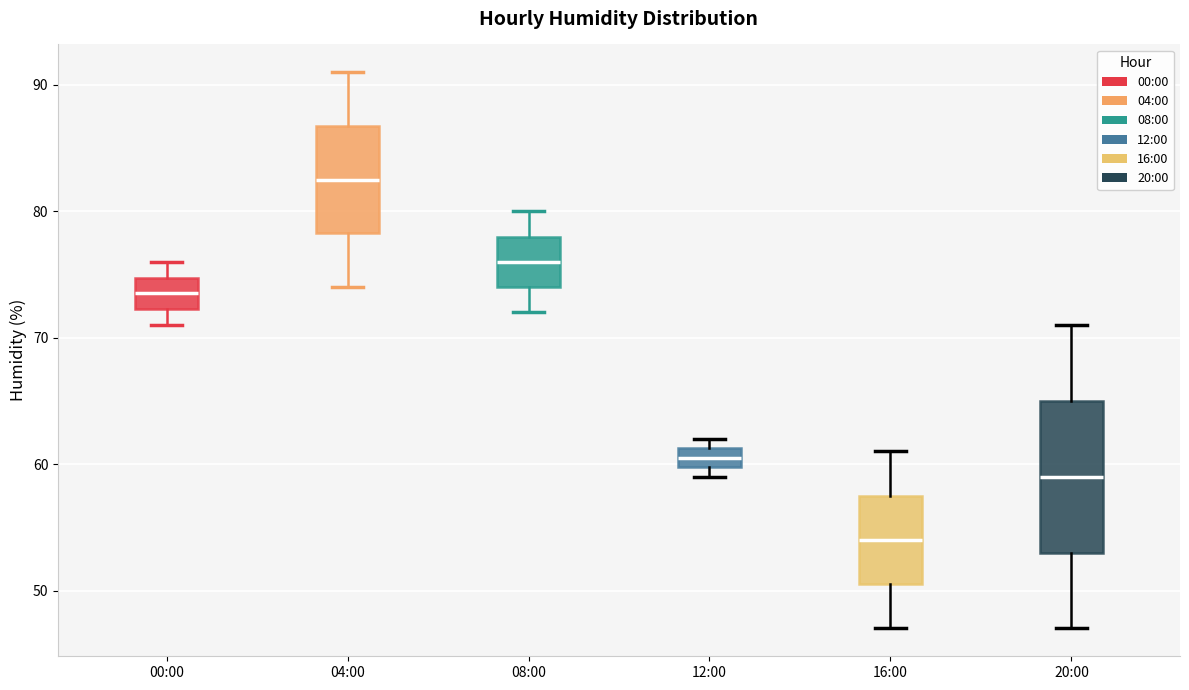

Reading left to right, transcribe this box plot: for each box, give where its median line is, the range the box spans, and where its two whiskers end, as read against the y-axis. The values are not printed on the chart, so give them approximately, as read against the axis.

00:00: median 74, box 72 to 75, whiskers 71 to 76
04:00: median 83, box 78 to 87, whiskers 74 to 91
08:00: median 76, box 74 to 78, whiskers 72 to 80
12:00: median 61 (inside the box), box 60 to 61, whiskers 59 to 62
16:00: median 54, box 51 to 58, whiskers 47 to 61
20:00: median 59, box 53 to 65, whiskers 47 to 71